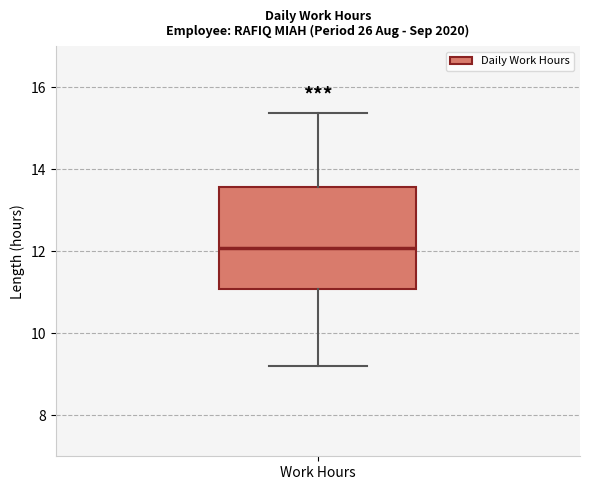

Transcribe this box plot: give where the median line is, the range the box spans, and where the two whiskers end, as read against the y-axis. The values are not printed on the chart, so give them approximately, as read against the axis.

median 12.0, box 11.0 to 13.6, whiskers 9.2 to 15.4